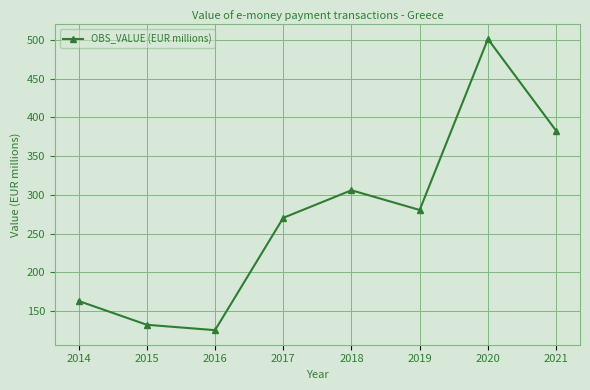

What is the difference between the second highest and minimum values?

257.3